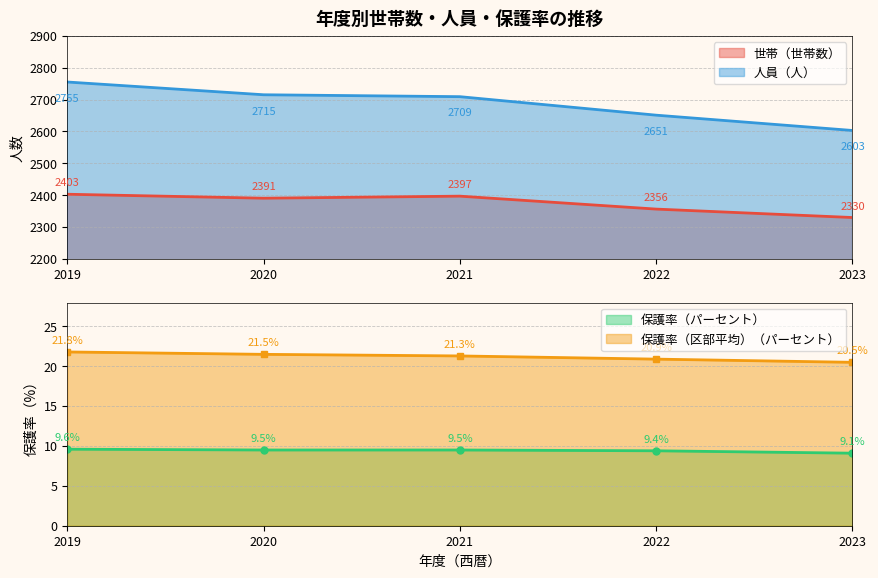

Is the value of 保護率（パーセント） at 2020 greater than the value of 保護率（区部平均保護率）（パーセント） at 2021?

No